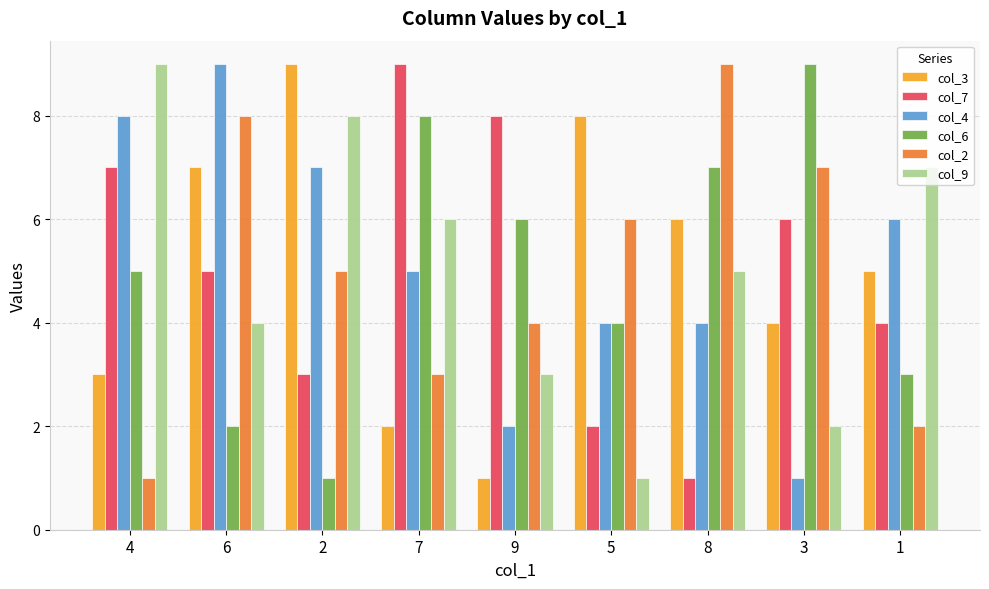

The value of col_9 at 8 is 1. True or false?

False